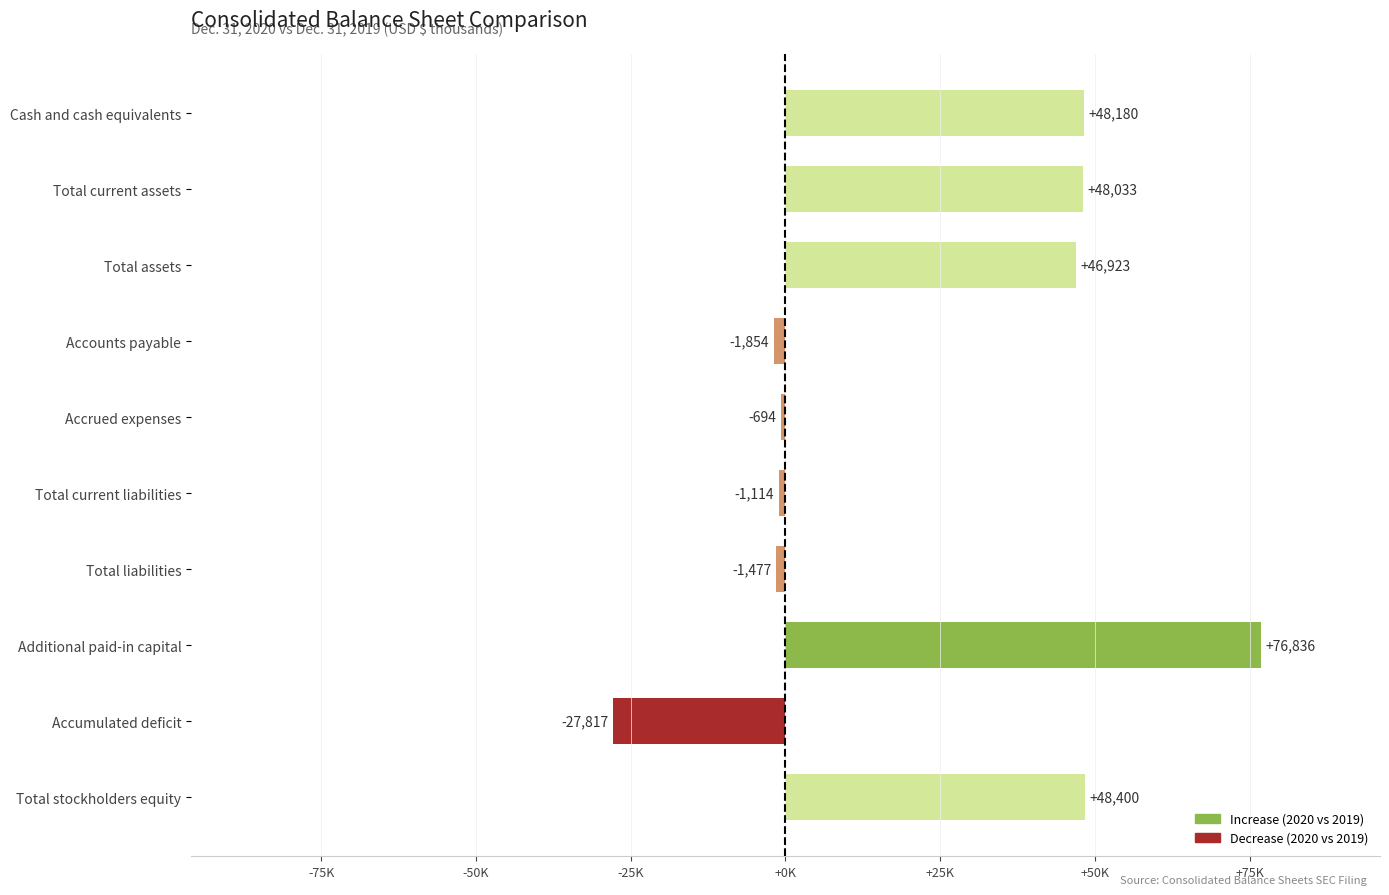

Are the bars horizontal?

Yes